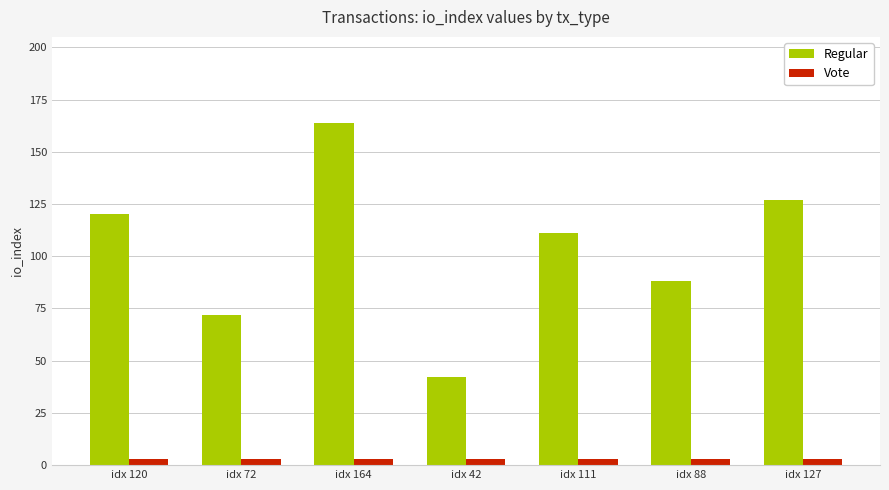

What is the difference between the maximum and minimum values in the Regular series?

122